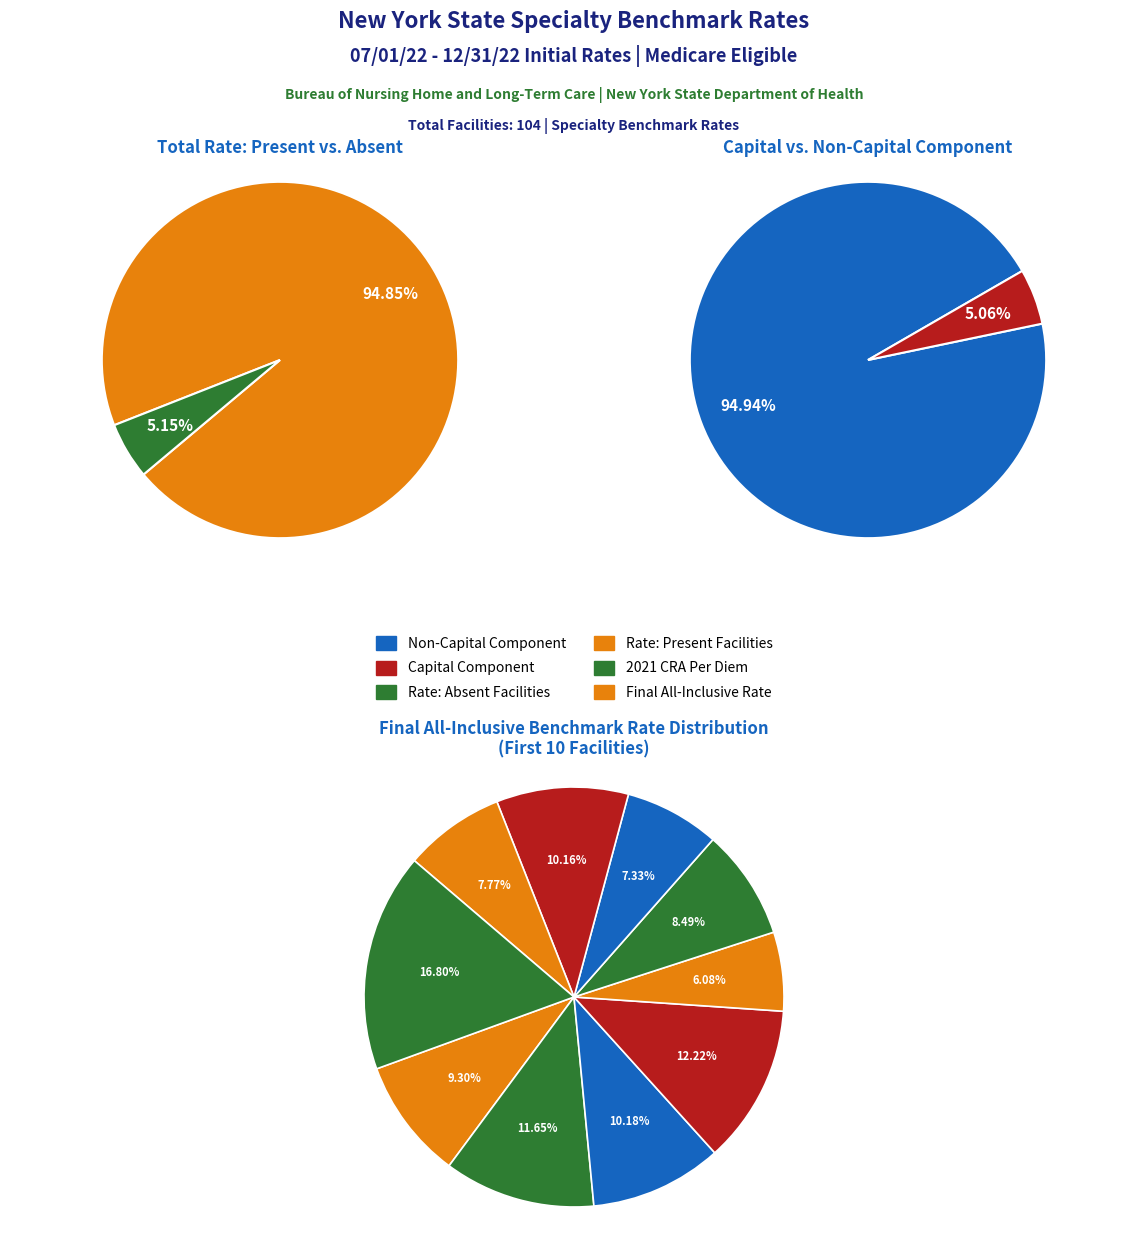

To the nearest percent, what percentage of the pie is 5?

8%